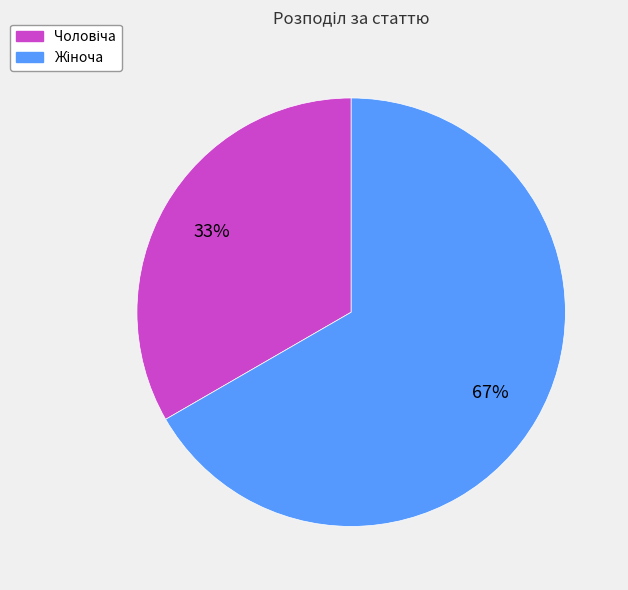

Is there any slice that represents more than half of the pie?

Yes